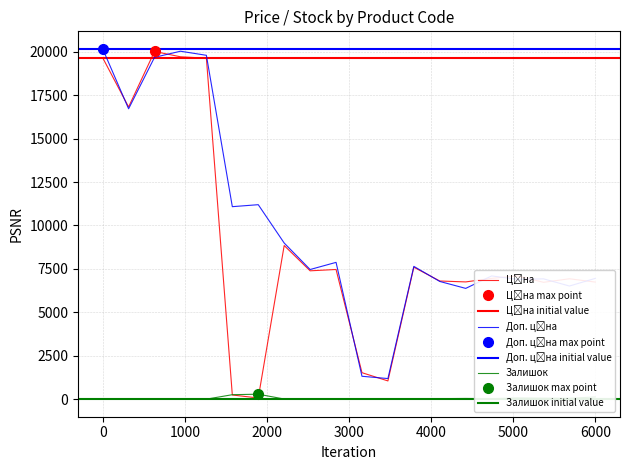

How many lines are shown in the chart?

3